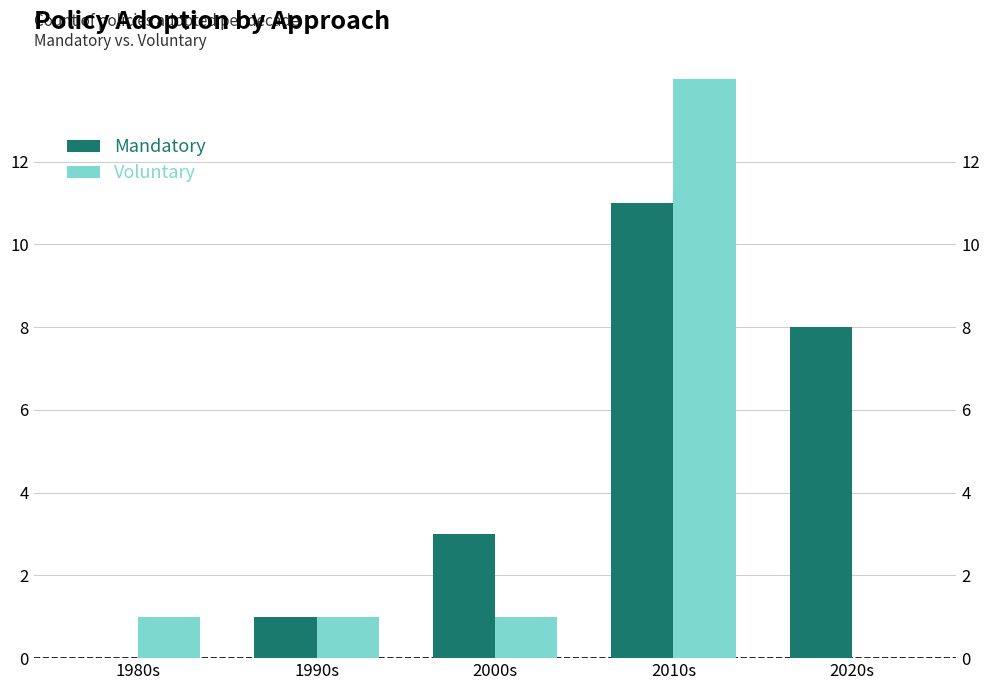

Rank the series at 2010s from highest to lowest value.

Voluntary, Mandatory